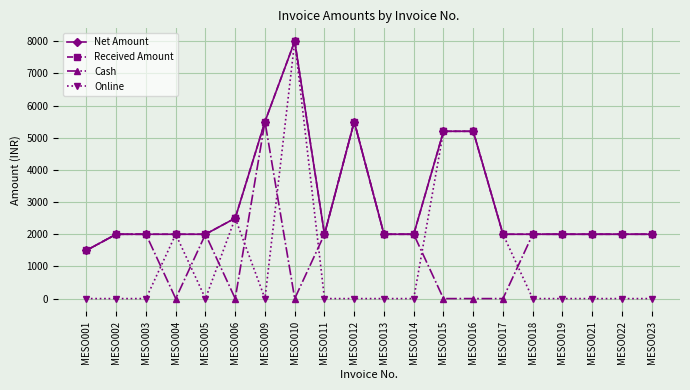

Is this an area chart (filled region under the line)?

No